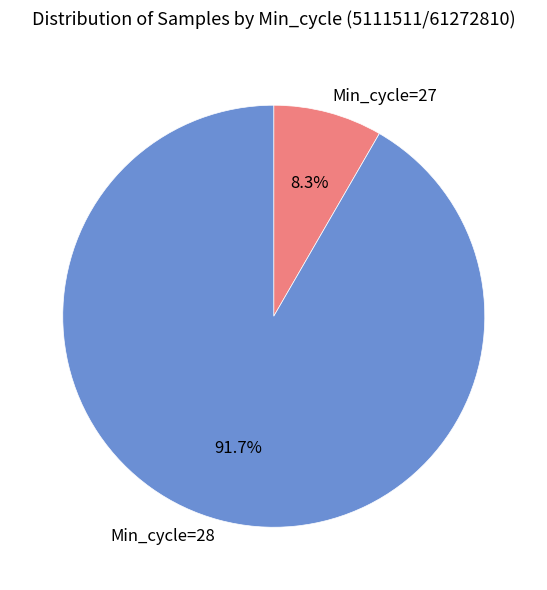

Rank the categories by value from highest to lowest.

Min_cycle=28, Min_cycle=27